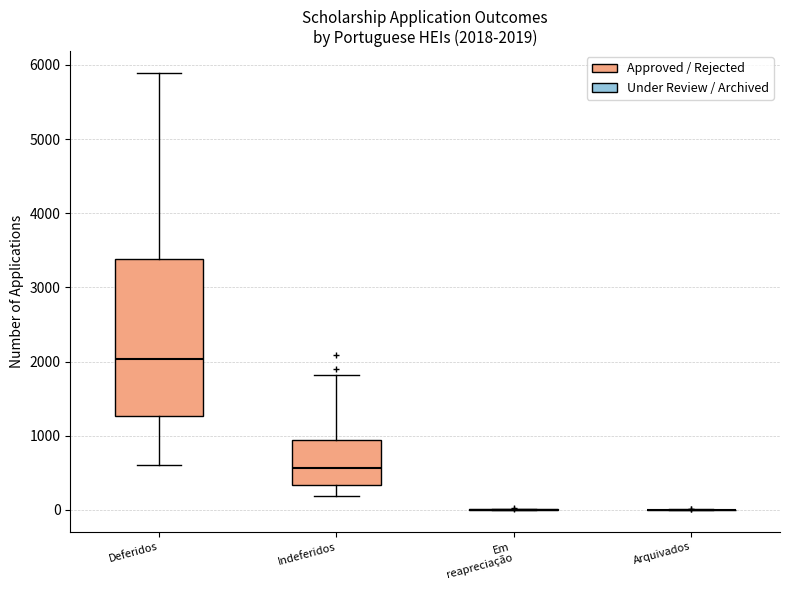

Comparing the boxes themselves (not the whiskers), which one is the tallest?

Deferidos